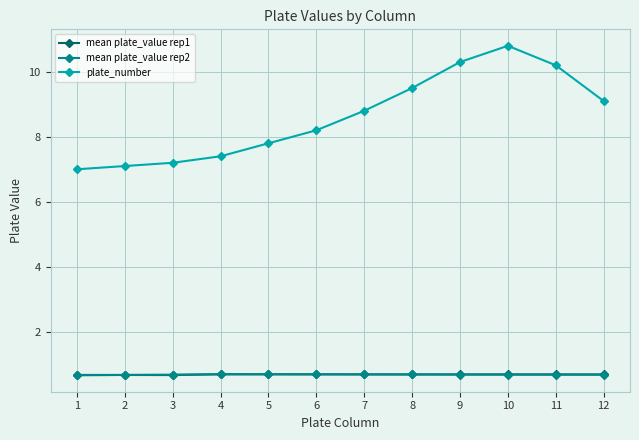

What is the value of the plate_number point at the 12th from the left?

9.1